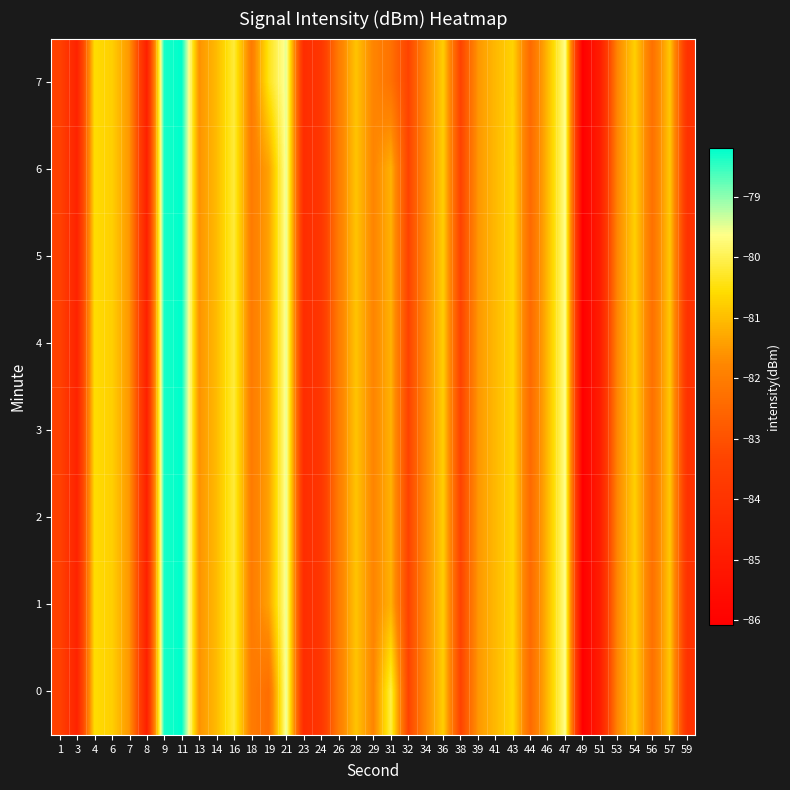

What is the maximum value shown in the chart?

-78.2